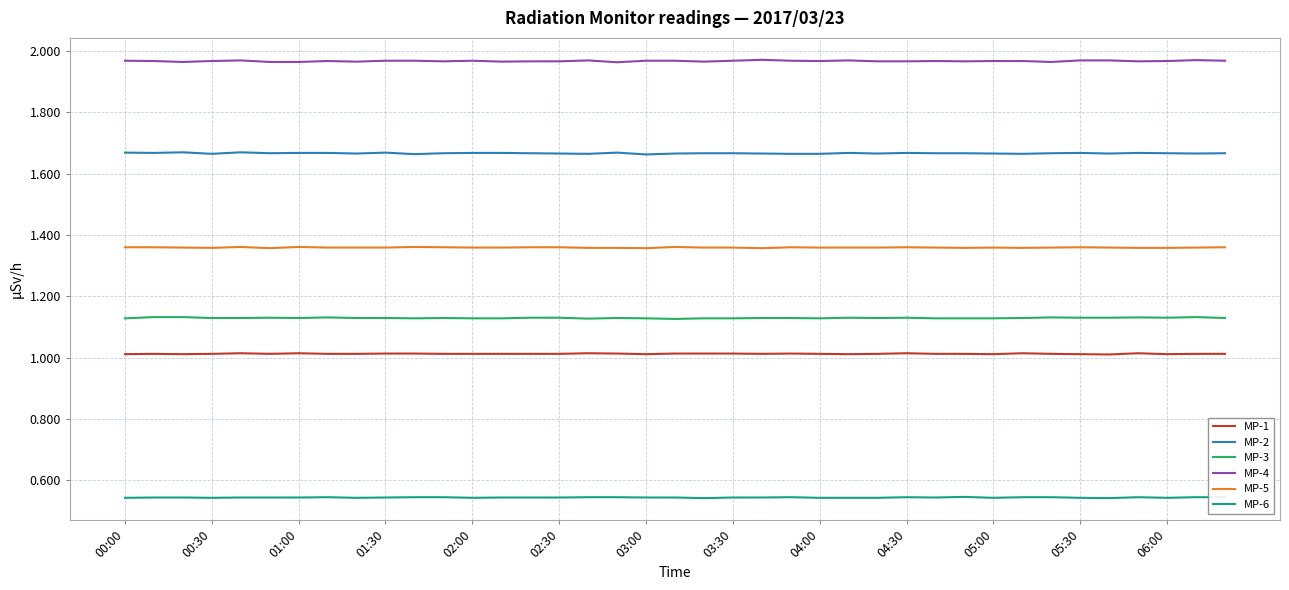

What are all the series names shown in the legend?

MP-1, MP-2, MP-3, MP-4, MP-5, MP-6